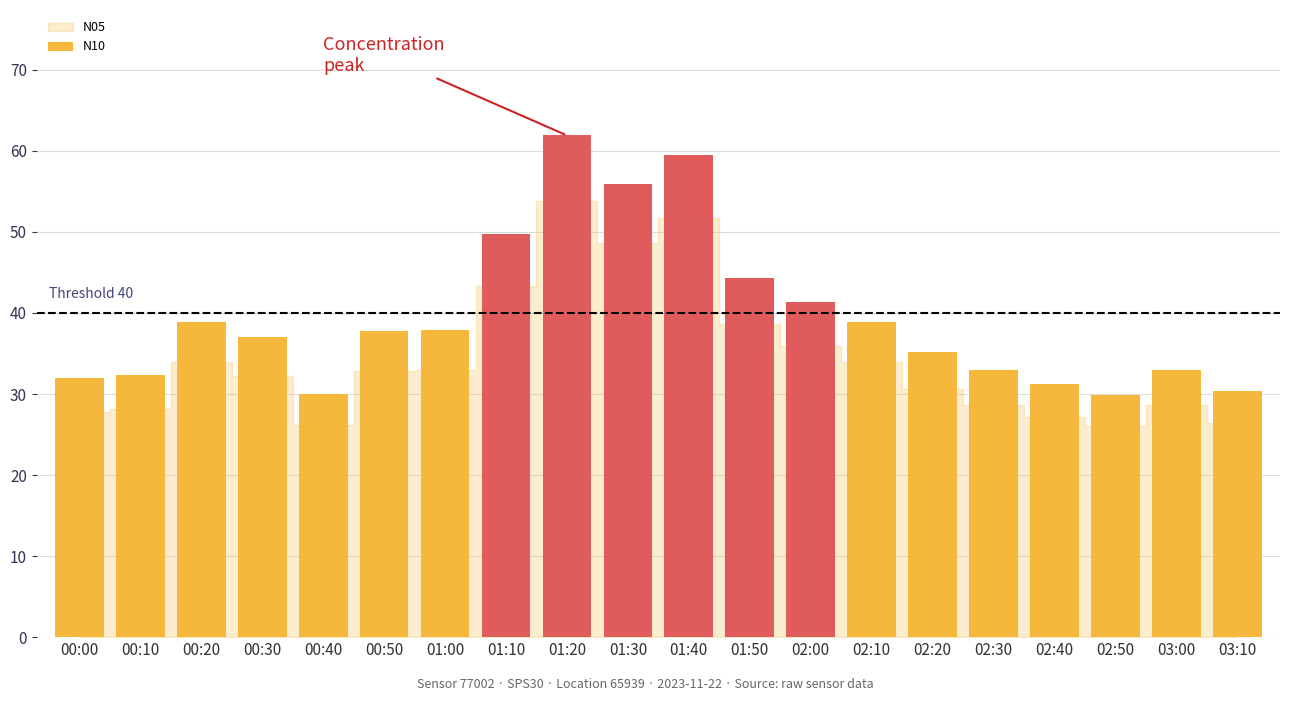

How many categories are shown in the chart?

20